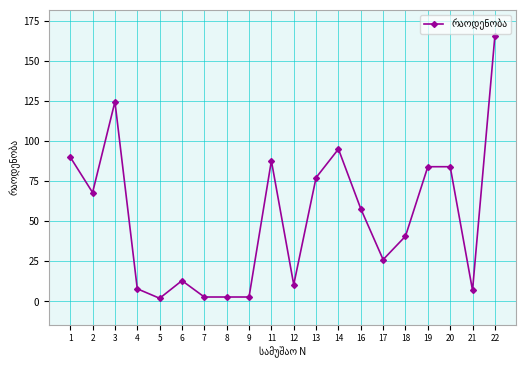

What is the average value?

52.5